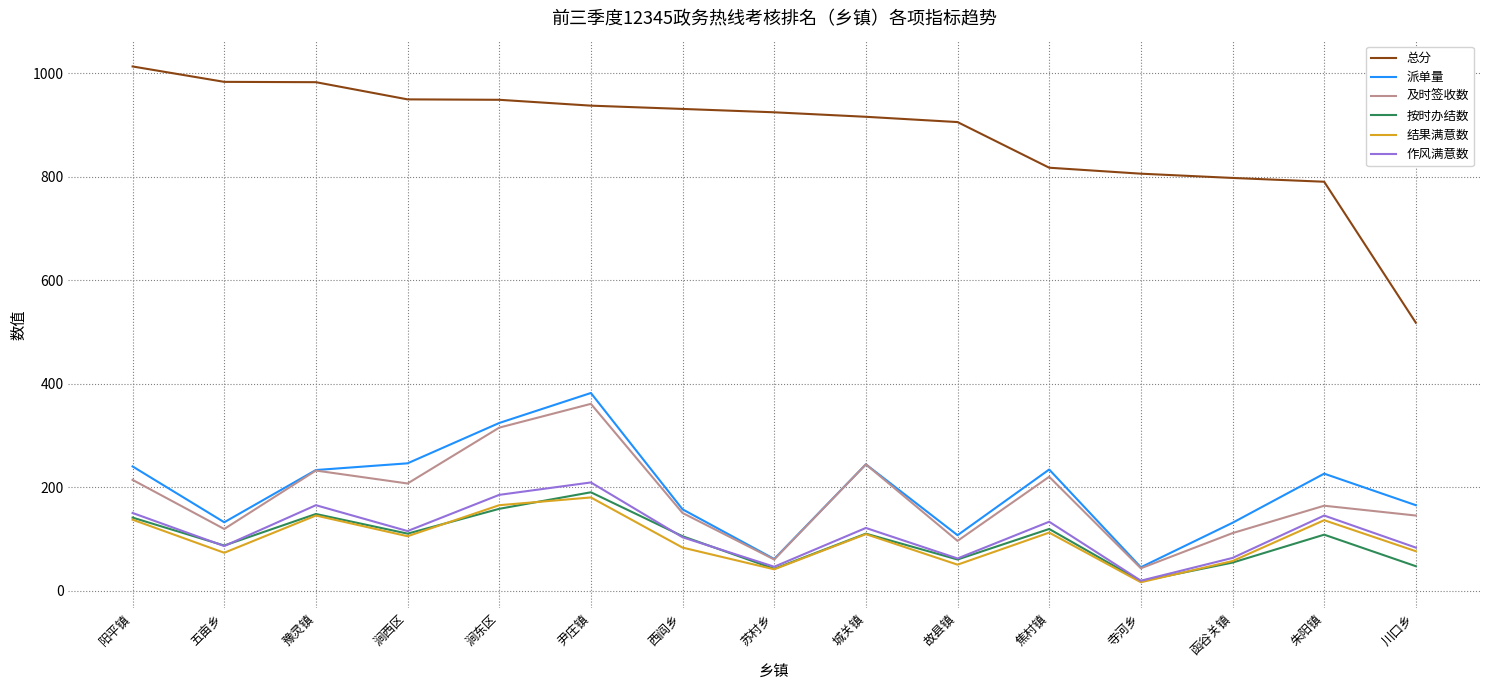

Which category has the lowest value across all series?

寺河乡